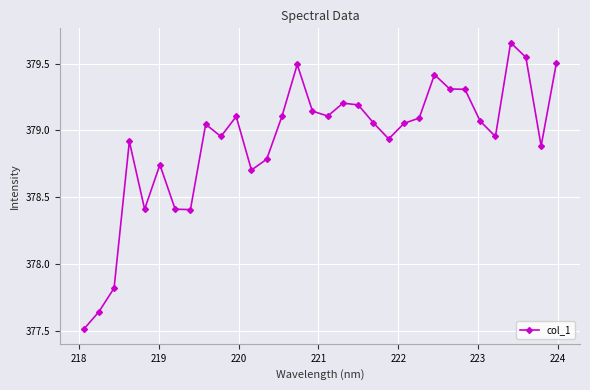

True or false: the data has more than 0 interior local peaks.

True